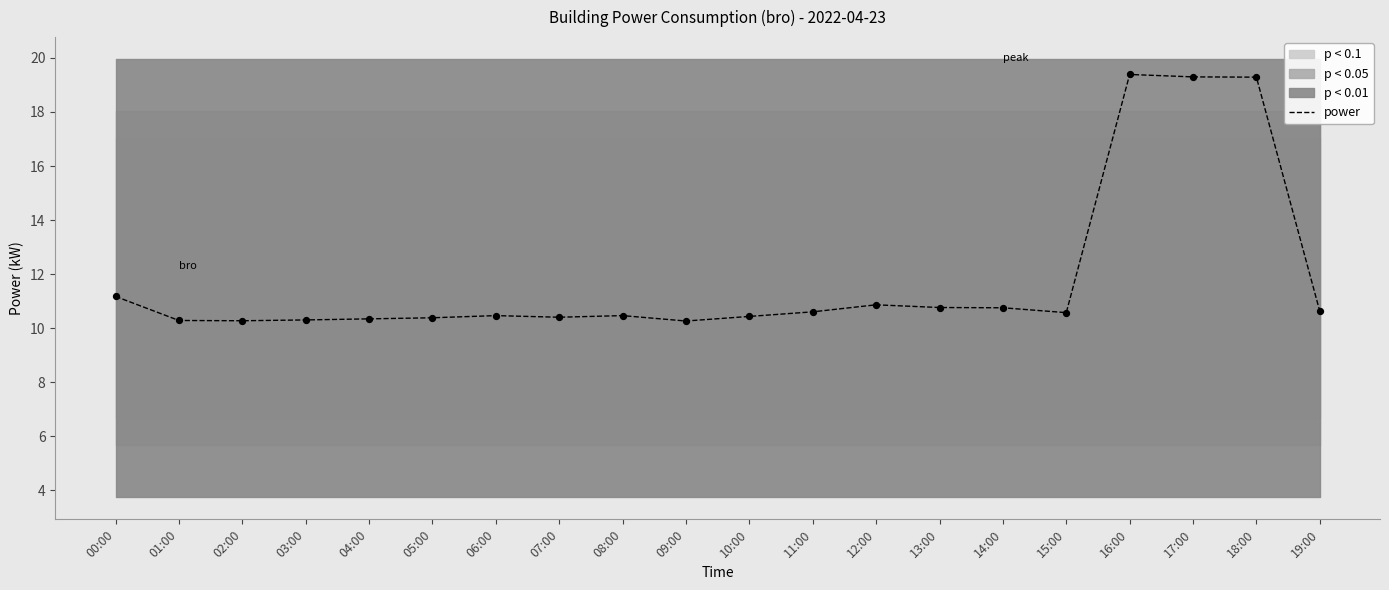

Approximately how many times larger is the value at 16:00 compared to 17:00?

1.0